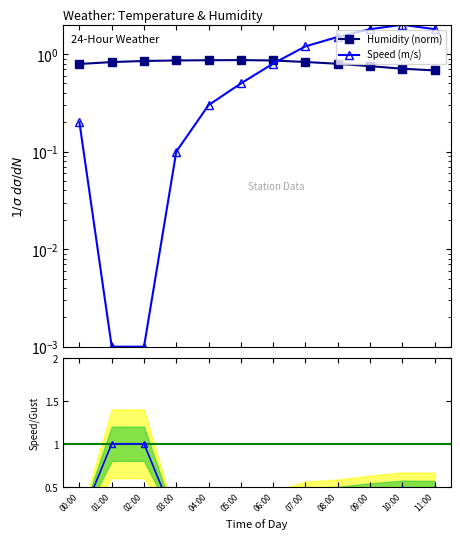

How many series are shown in this chart?

3